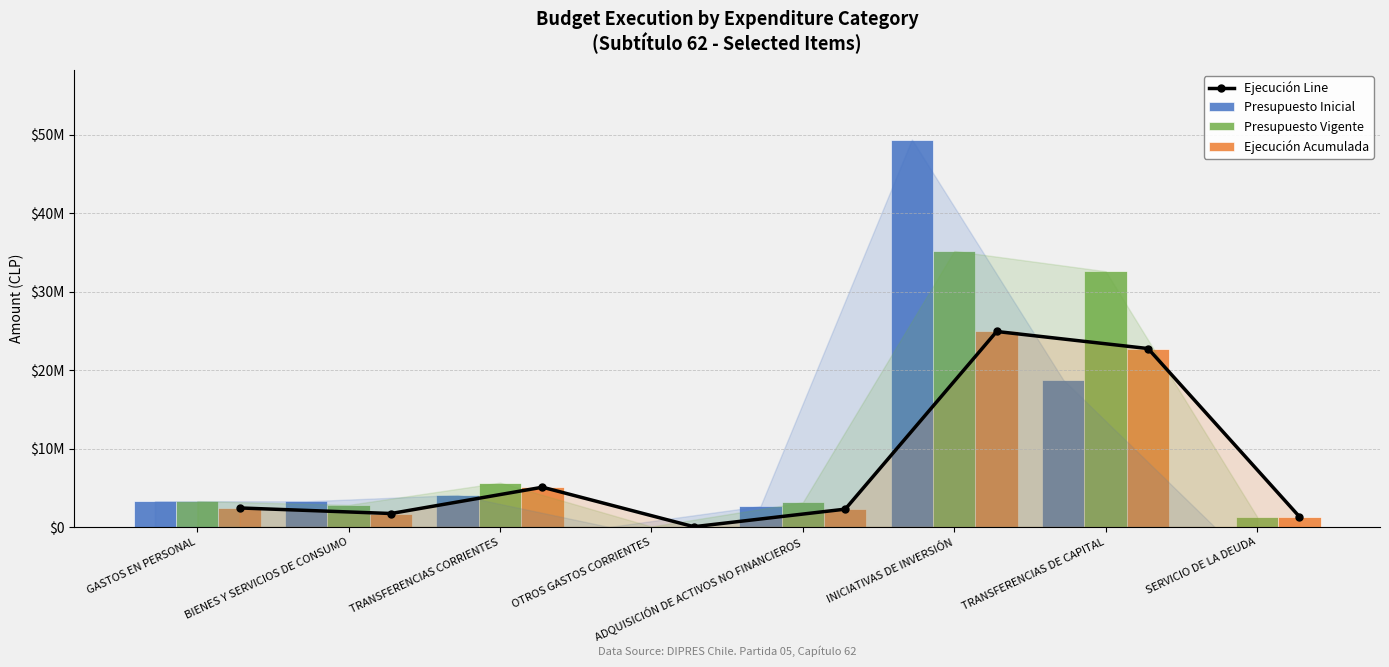

Count the number of categories in the chart.

8